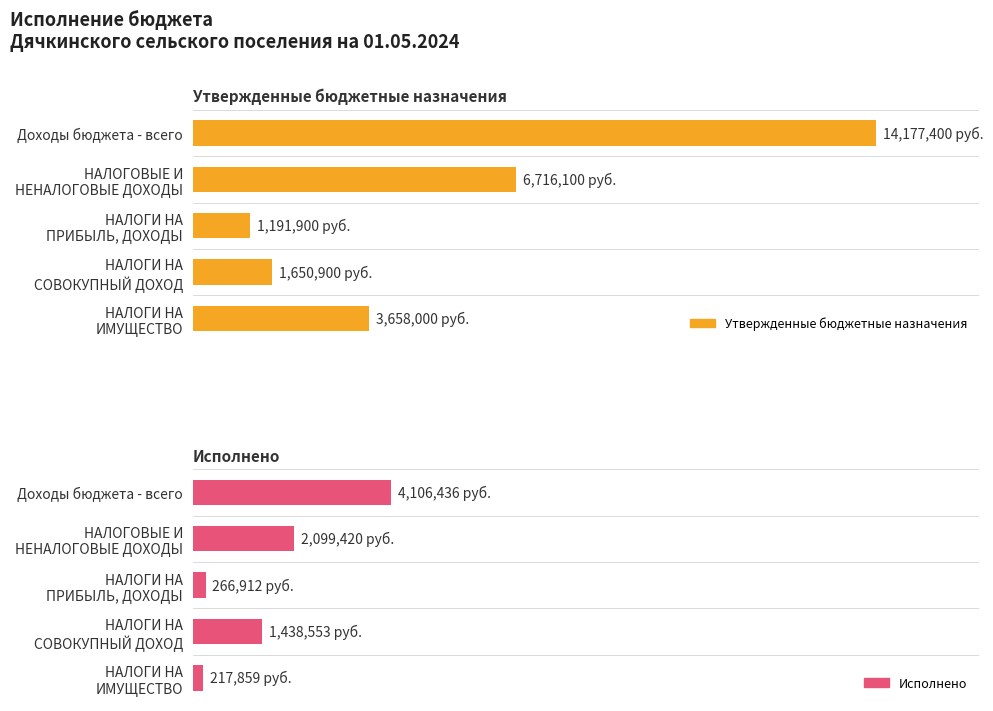

What is the value of the Исполнено bar at the 5th from the left?

217859.2